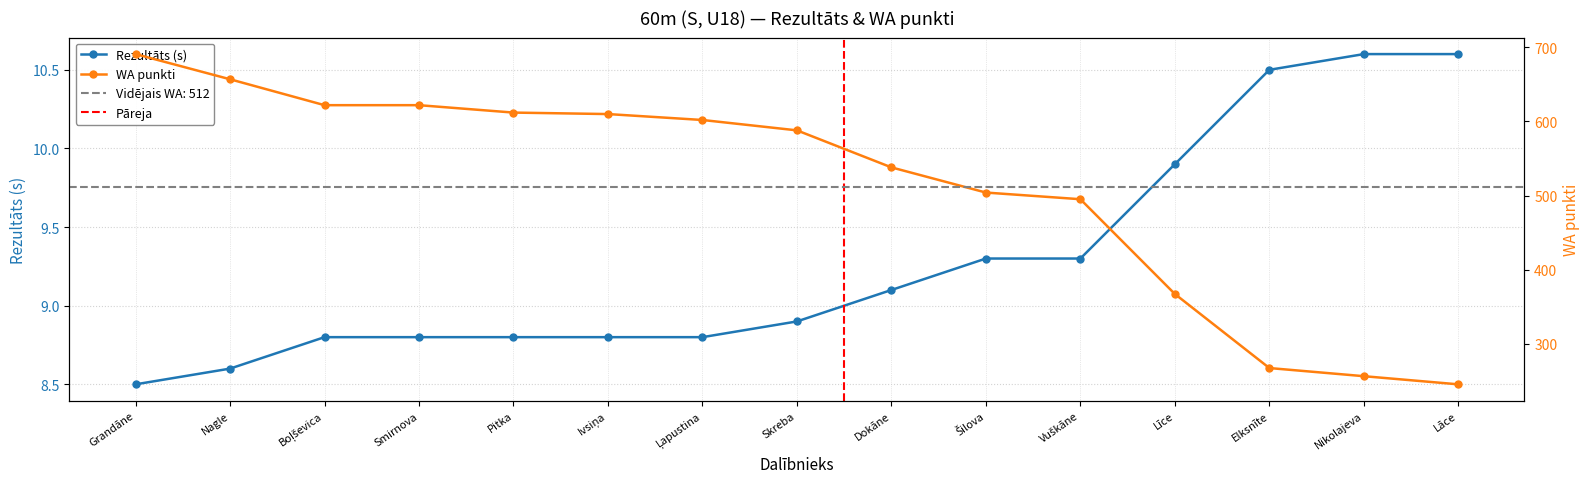

What is the total value across all series at Skreba?

596.9